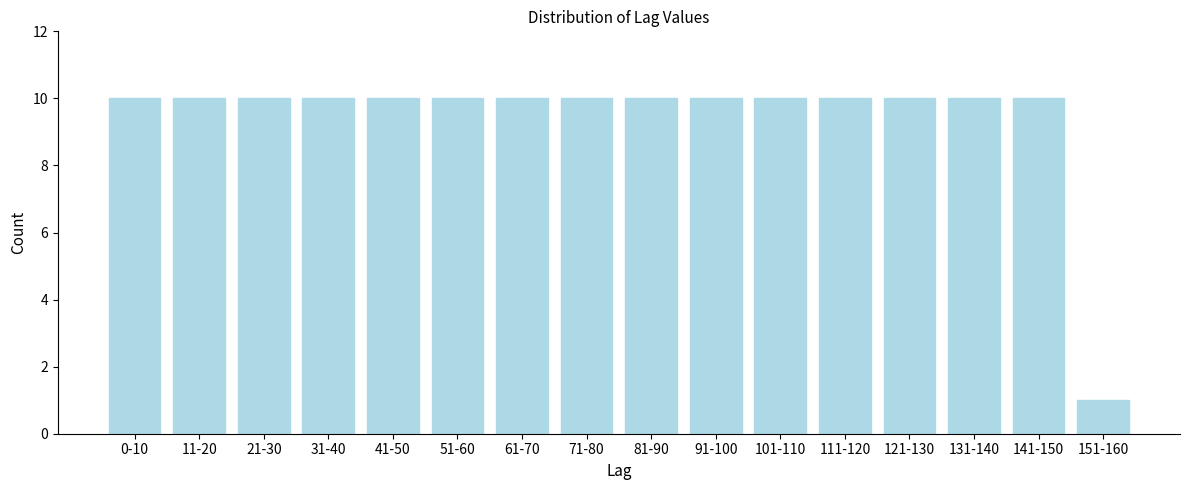

Reading left to right, what are all the values shown in this chart?

10	10	10	10	10	10	10	10	10	10	10	10	10	10	10	1